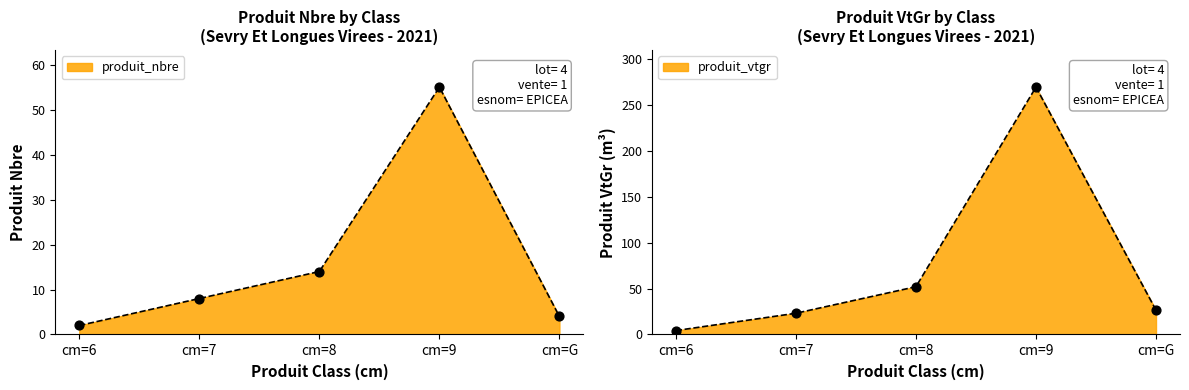

Which series has the largest Y range (max minus min)?

produit_vtgr